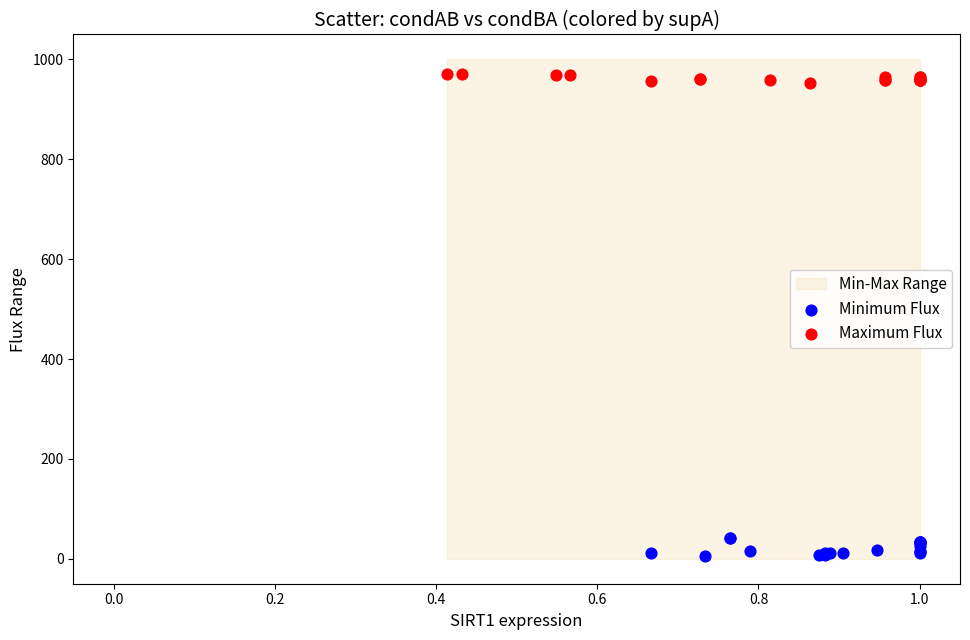

Which series contains the highest Y value?

Maximum Flux